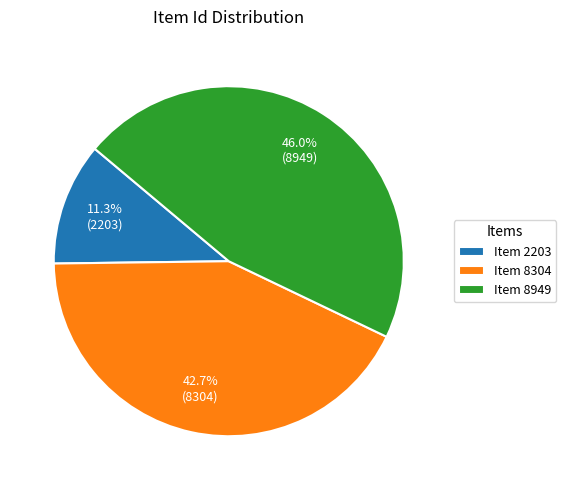

Approximately how many times larger is the value at Item 8949 compared to Item 2203?

4.1